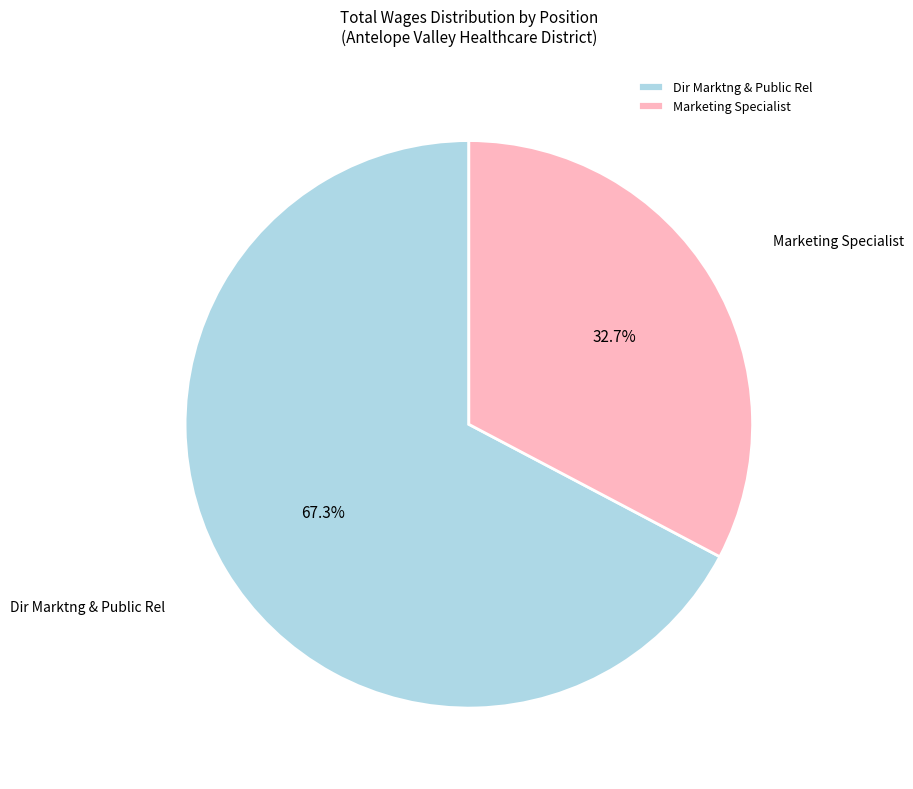

Between Marketing Specialist and Dir Marktng & Public Rel, which is larger?

Dir Marktng & Public Rel